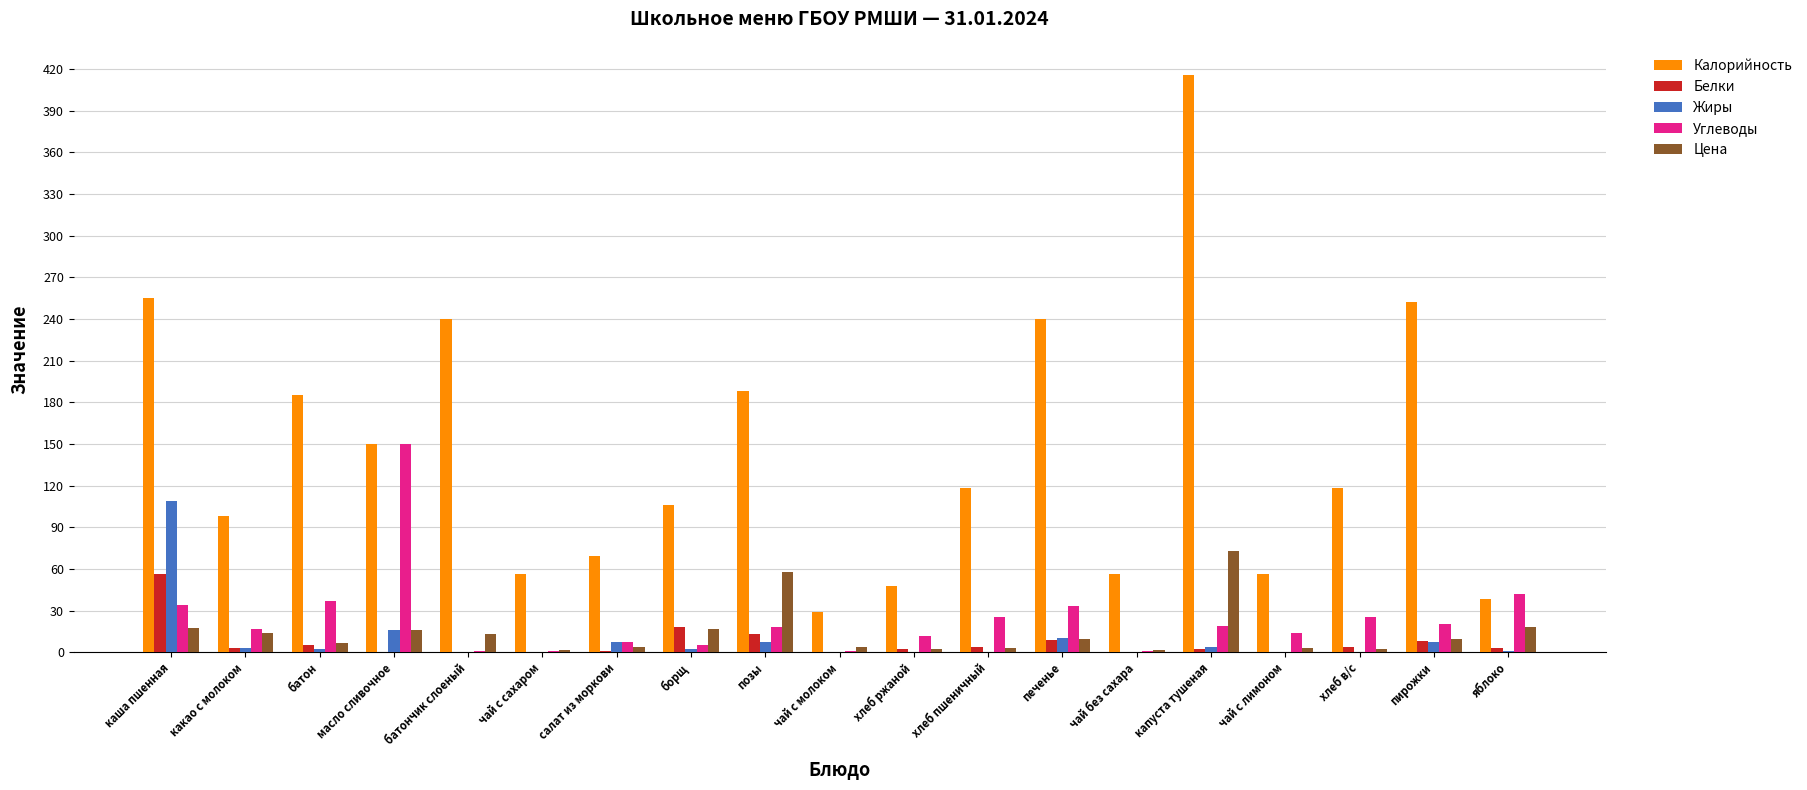

The Калорийность series shows 134.5 at какао с молоком. True or false?

False